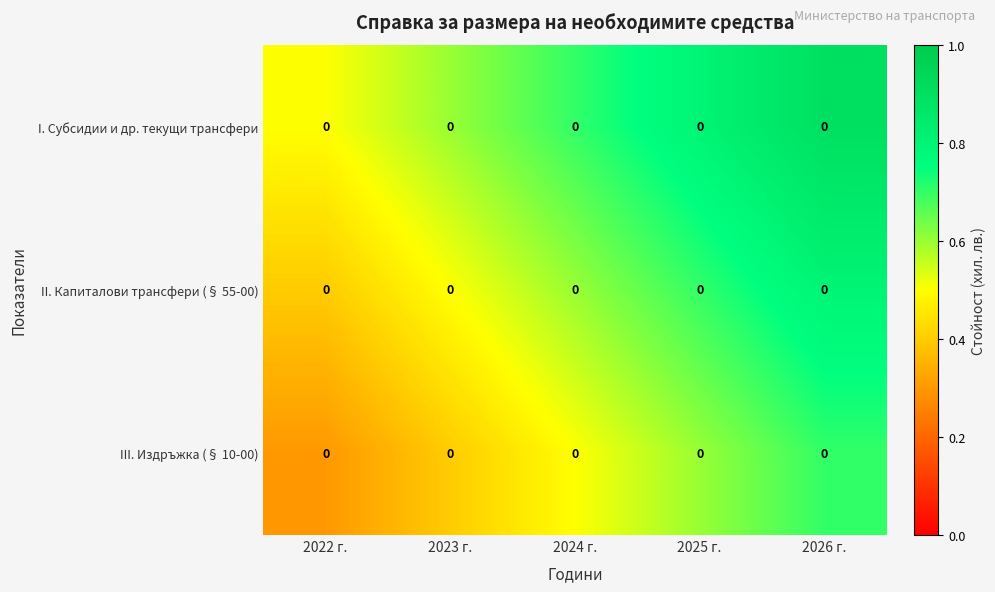

Which series changed the most between 2024 г. and 2026 г.?

I. Субсидии и др. текущи трансфери